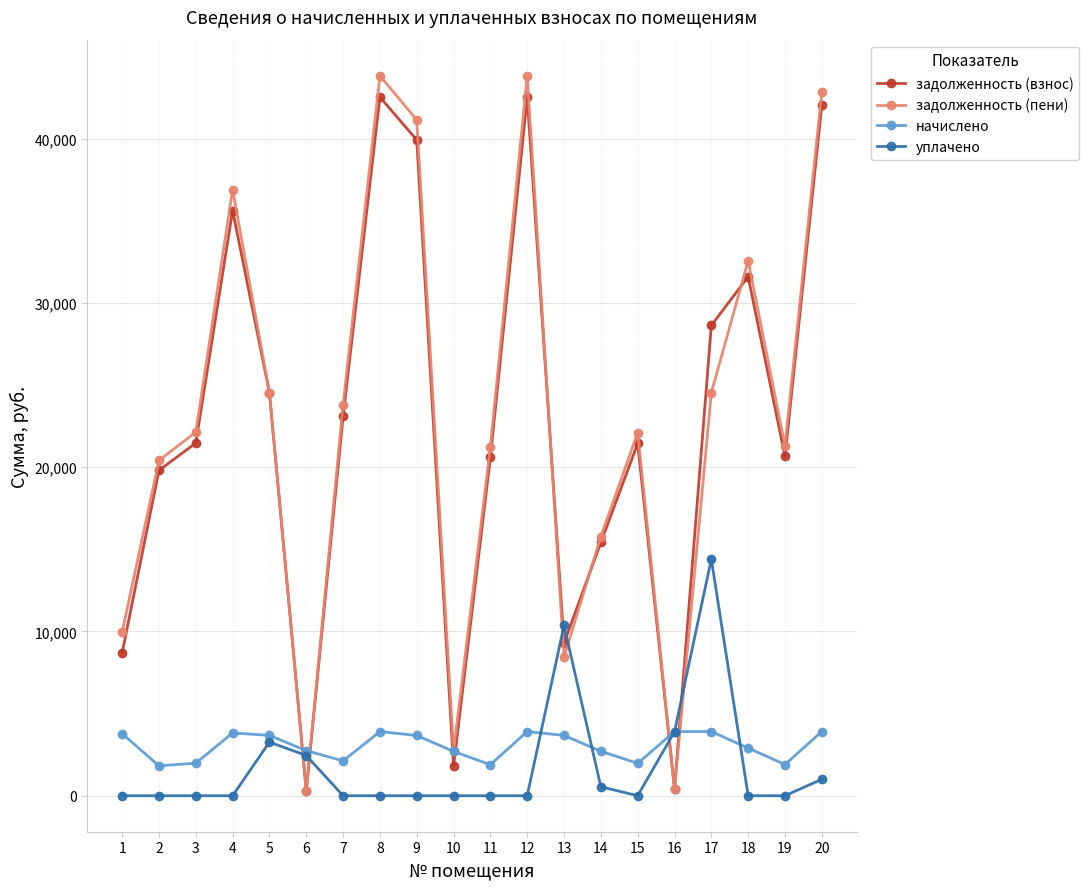

What is the difference between the highest and lowest values at 3?

22128.7